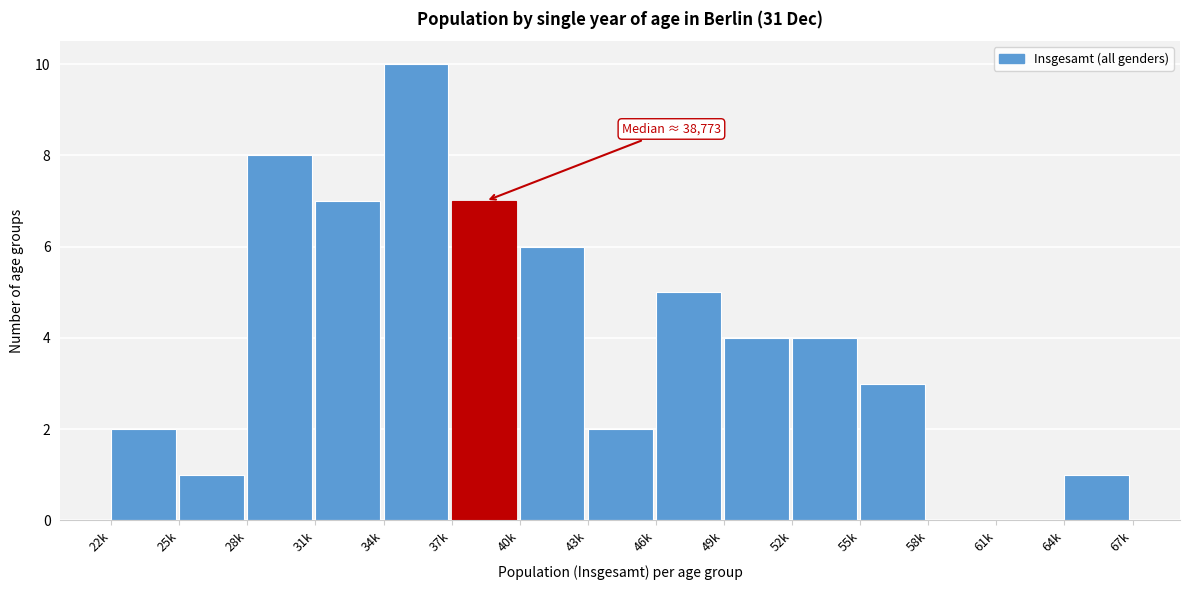

Reading left to right, transcribe all the data shown in this chart.

22k=2	25k=1	28k=8	31k=7	34k=10	37k=7	40k=6	43k=2	46k=5	49k=4	52k=4	55k=3	58k=0	61k=0	64k=1